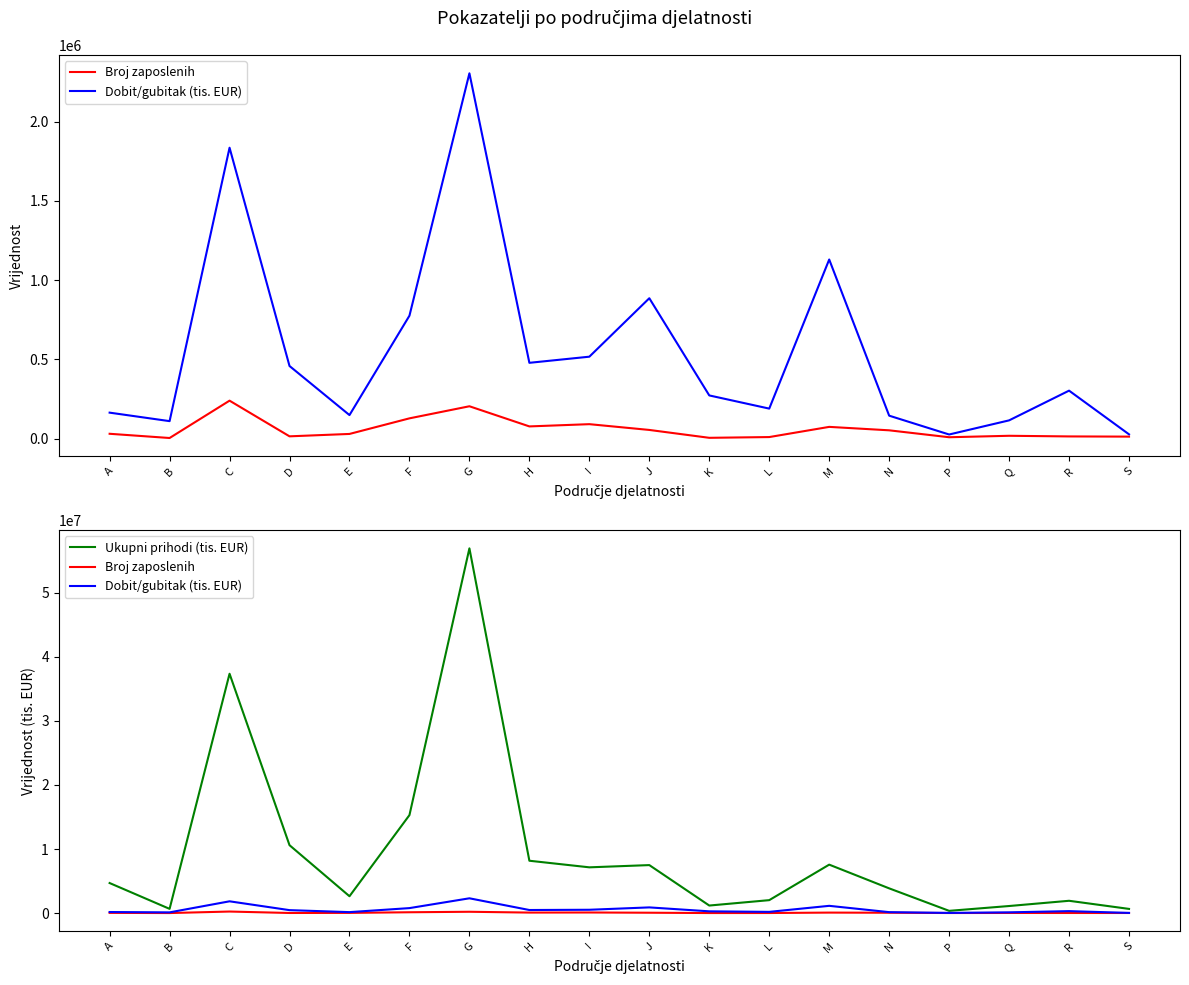

At which label does Ukupni prihodi (tis. EUR) reach its minimum?

P